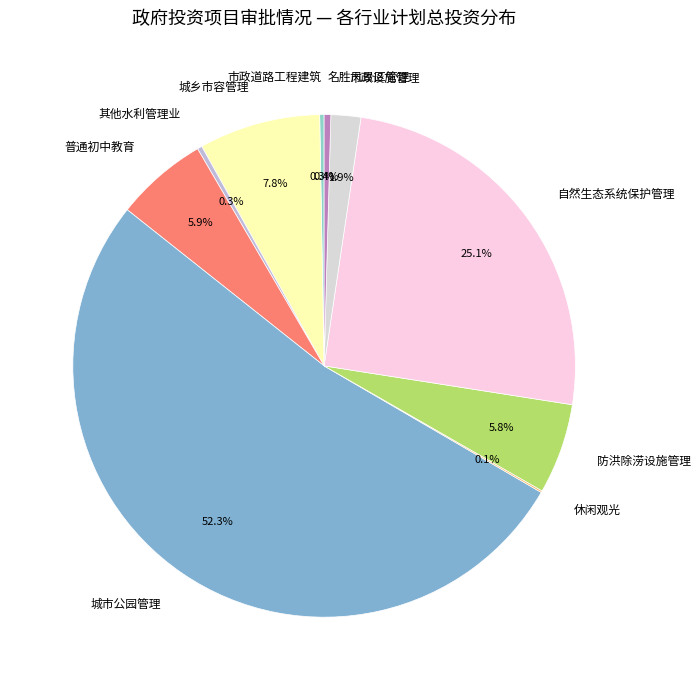

Between 市政道路工程建筑 and 市政设施管理, which is larger?

市政设施管理